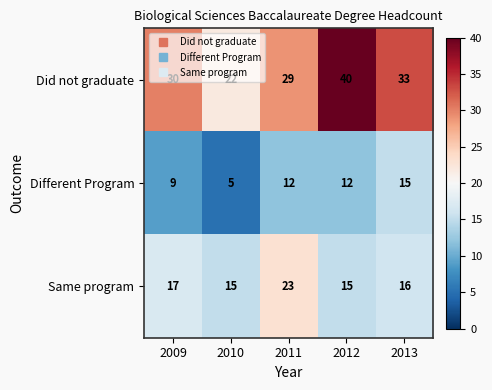

What is the maximum value for Different Program?

15